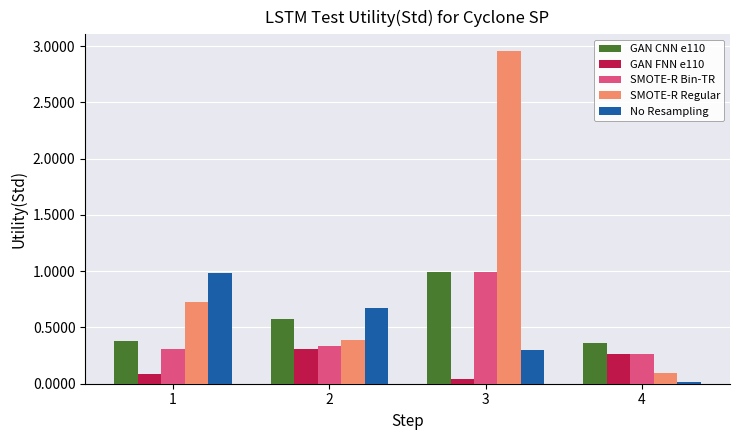

Which series changed the most between 2 and 4?

No Resampling